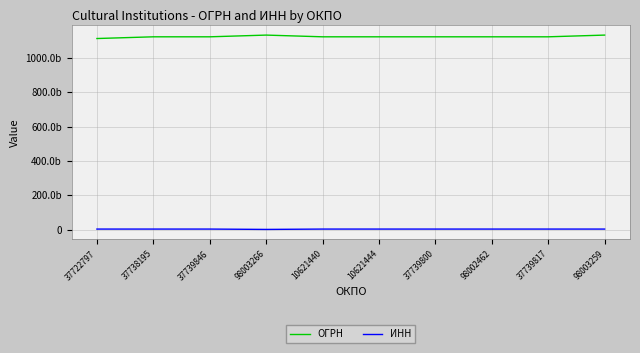

Where is ИНН nearest to the value 1814004868?

37722797